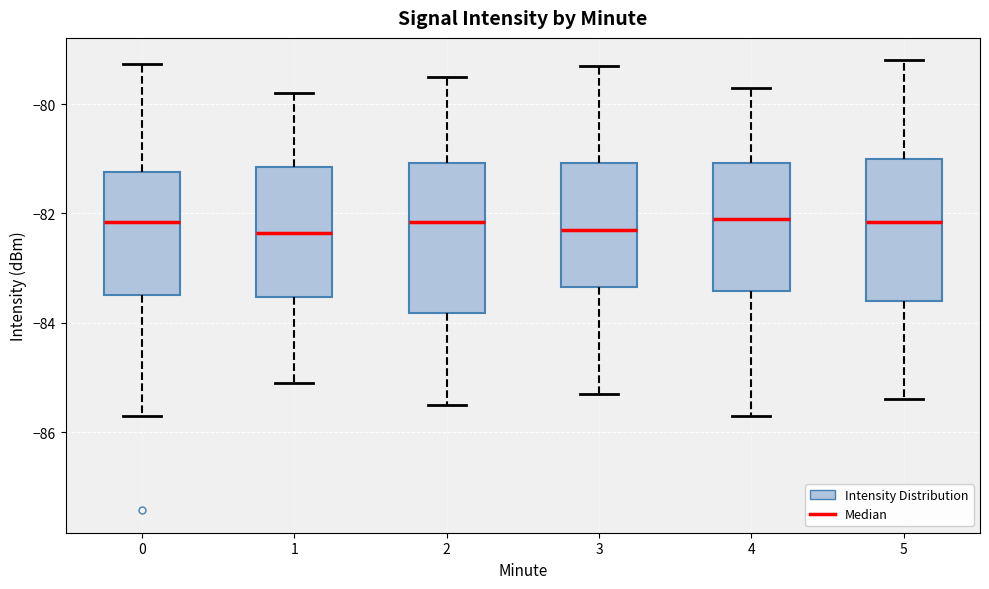

Reading left to right, read every box against the y-axis: the position of its median line, the range the box covers, and the ends of its whiskers. The values are not printed on the chart, so give them approximately, as read against the axis.

0: median -82.2, box -83.4 to -81.2, whiskers -85.6 to -79.2
1: median -82.4, box -83.6 to -81.2, whiskers -85.0 to -79.8
2: median -82.2, box -83.8 to -81.0, whiskers -85.4 to -79.4
3: median -82.2, box -83.4 to -81.0, whiskers -85.2 to -79.2
4: median -82.0, box -83.4 to -81.0, whiskers -85.6 to -79.6
5: median -82.2, box -83.6 to -81.0, whiskers -85.4 to -79.2